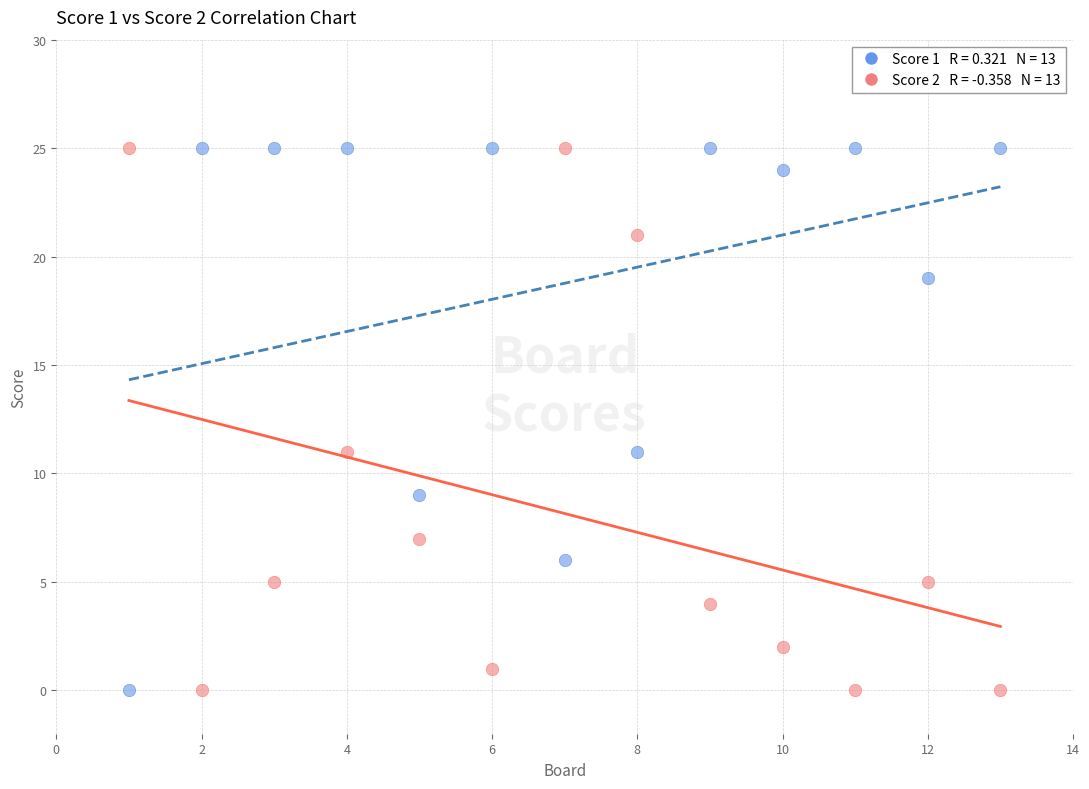

Across all data points, what is the range of Y values (max minus min)?

25